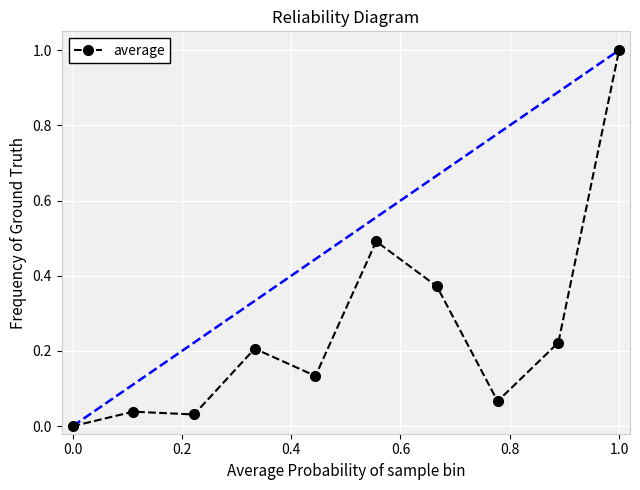

The value of average at 0.0 is 0.6. True or false?

False